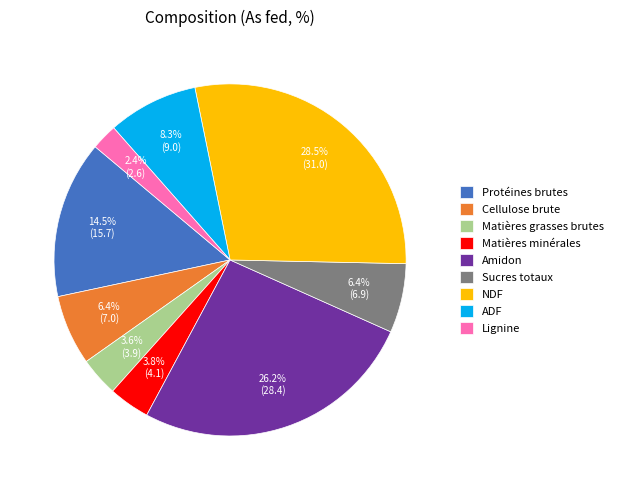

To the nearest percent, what is the difference between the Matières minérales and Protéines brutes slice percentages?

11%